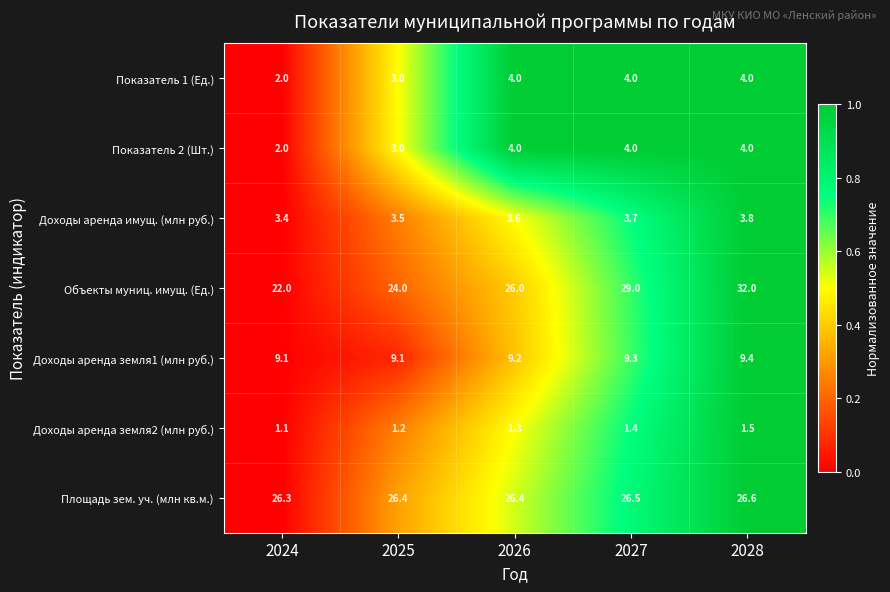

What is the spread (max minus min) of values at 2027?

27.6